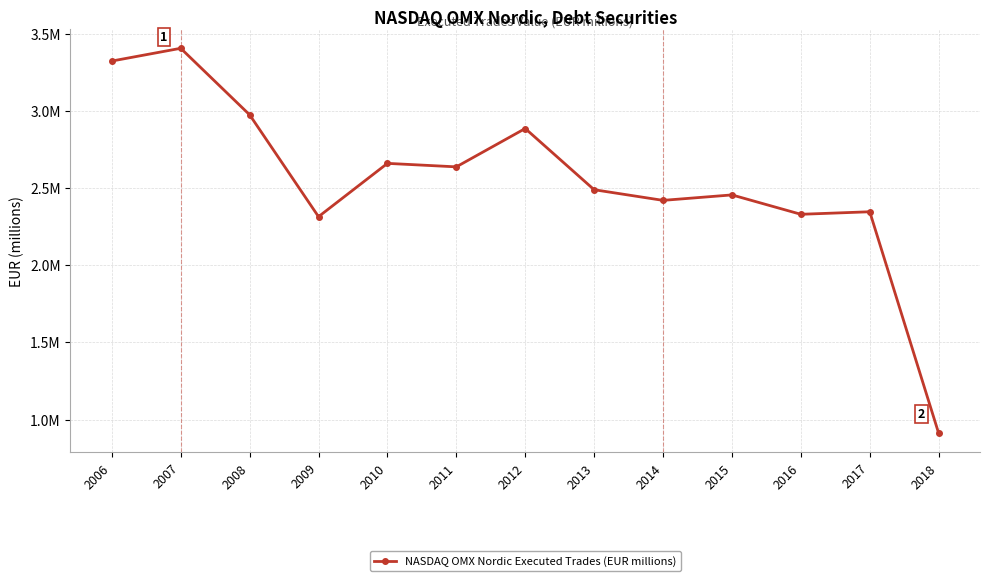

Is this an area chart (filled region under the line)?

No